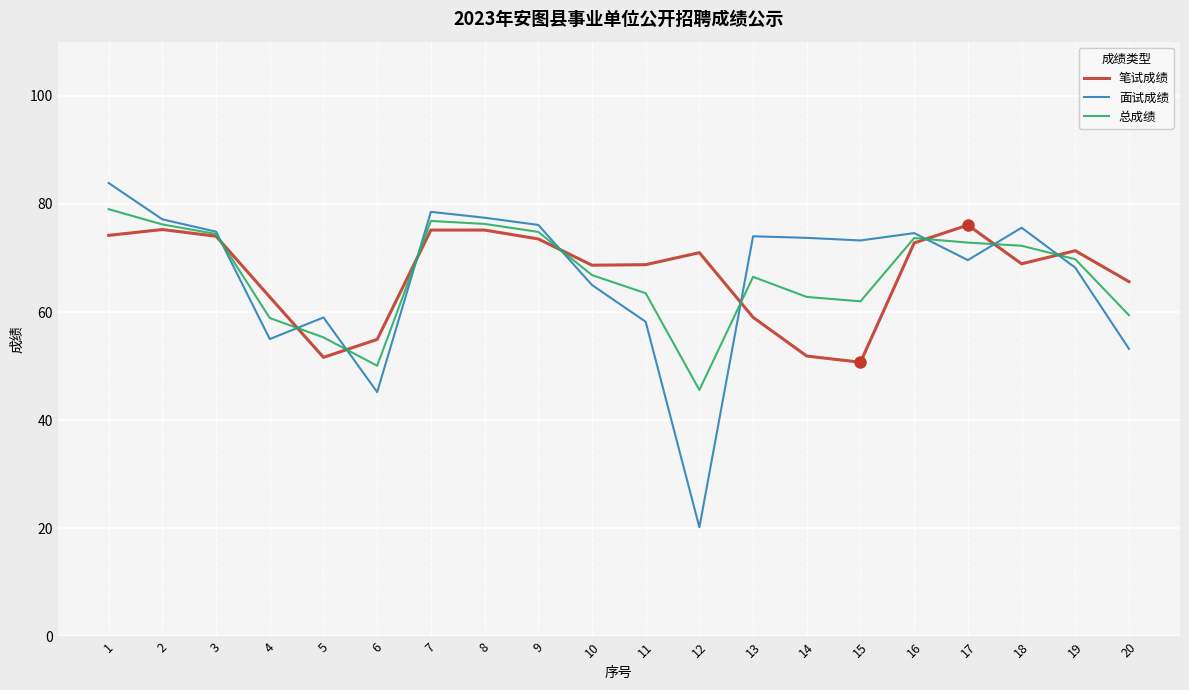

Is it true that 总成绩 equals 34.5 at 19?

False